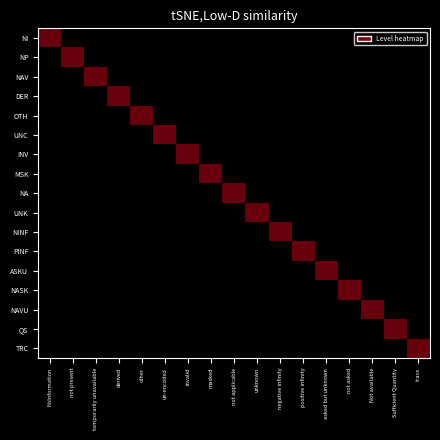

At how many categories does at least one series exceed 0?

17